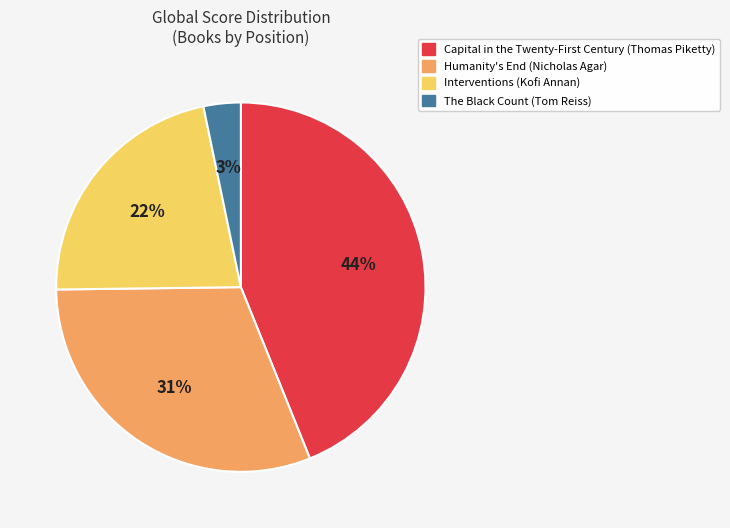

Does The Black Count (Tom Reiss) account for over 50% of the chart?

No